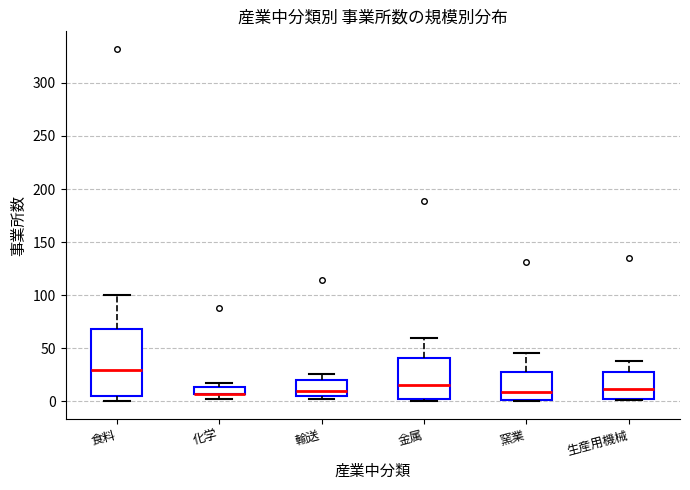

Comparing the boxes themselves (not the whiskers), which one is the tallest?

食料